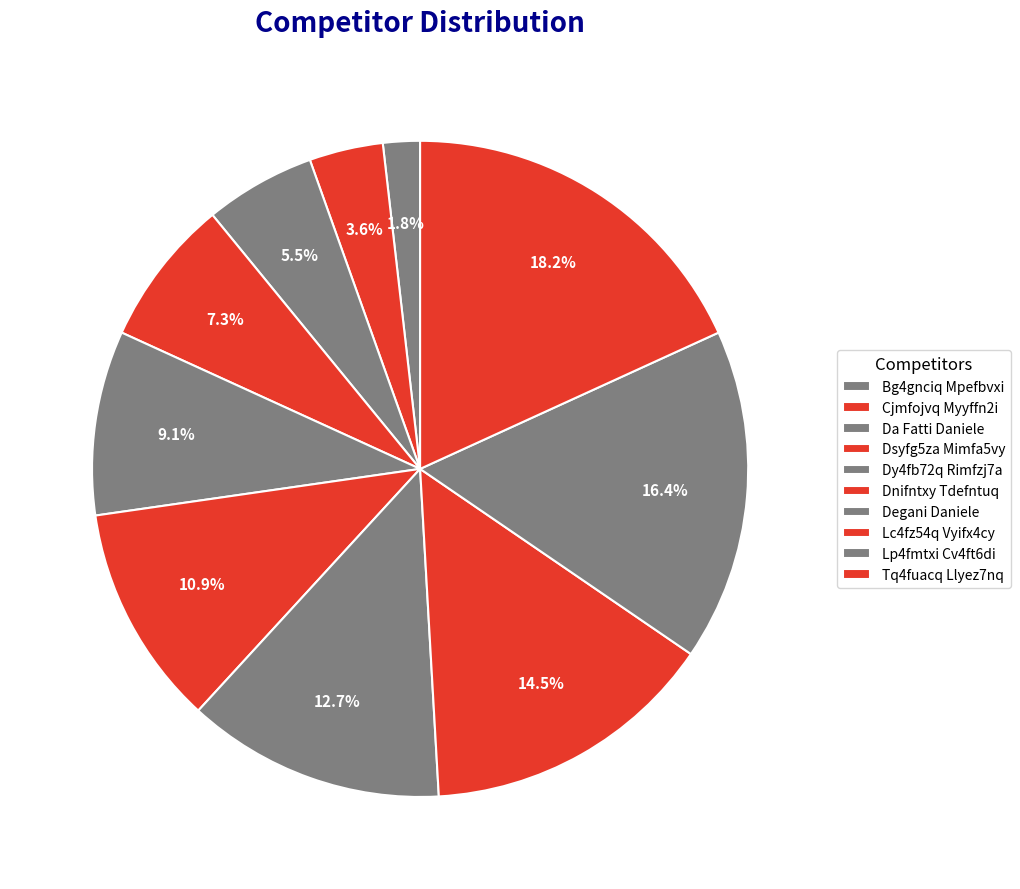

Rank the categories by value from highest to lowest.

Tq4fuacq Llyez7nq, Lp4fmtxi Cv4ft6di, Lc4fz54q Vyifx4cy, Degani Daniele, Dnifntxy Tdefntuq, Dy4fb72q Rimfzj7a, Dsyfg5za Mimfa5vy, Da Fatti Daniele, Cjmfojvq Myyffn2i, Bg4gnciq Mpefbvxi